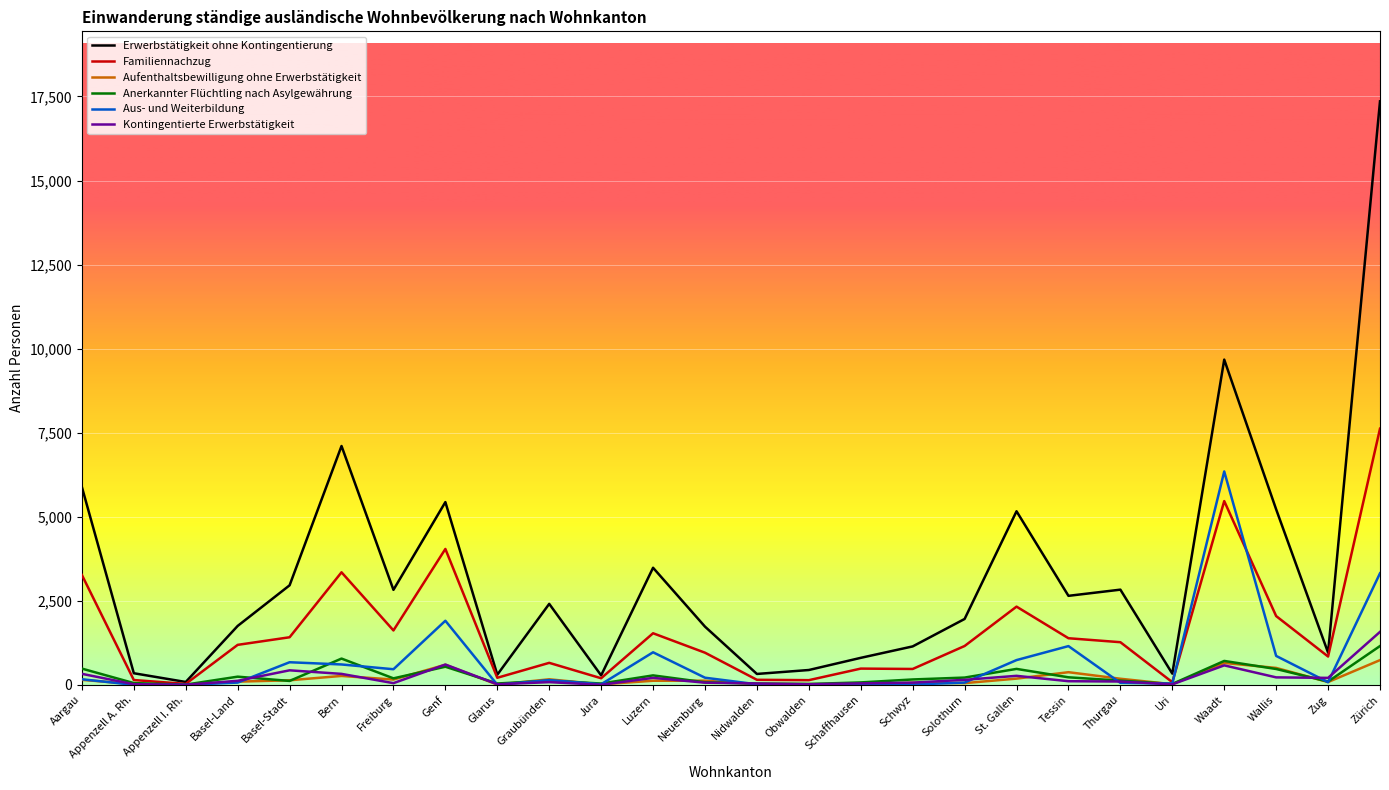

What are all the series names shown in the legend?

Erwerbstätigkeit ohne Kontingentierung, Familiennachzug, Aufenthaltsbewilligung ohne Erwerbstätigkeit, Anerkannter Flüchtling nach Asylgewährung, Aus- und Weiterbildung, Kontingentierte Erwerbstätigkeit